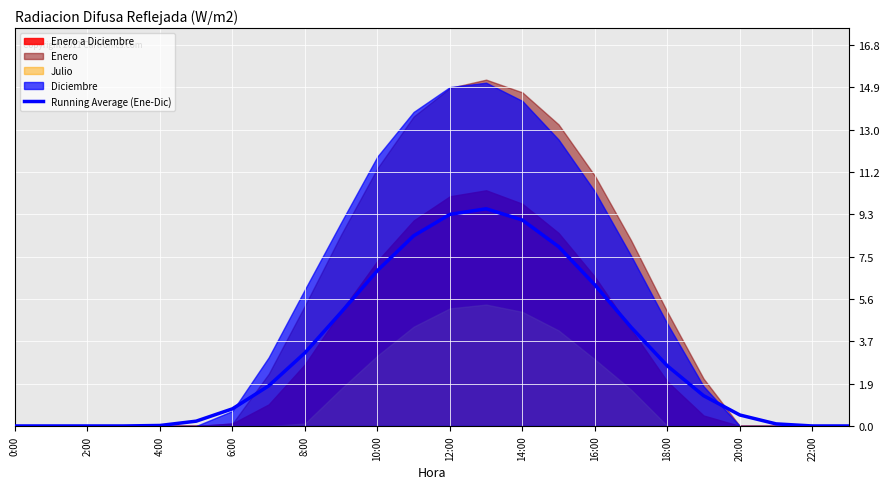

Is it true that Running Average (Ene-Dic) equals 13.7 at 14:00?

False